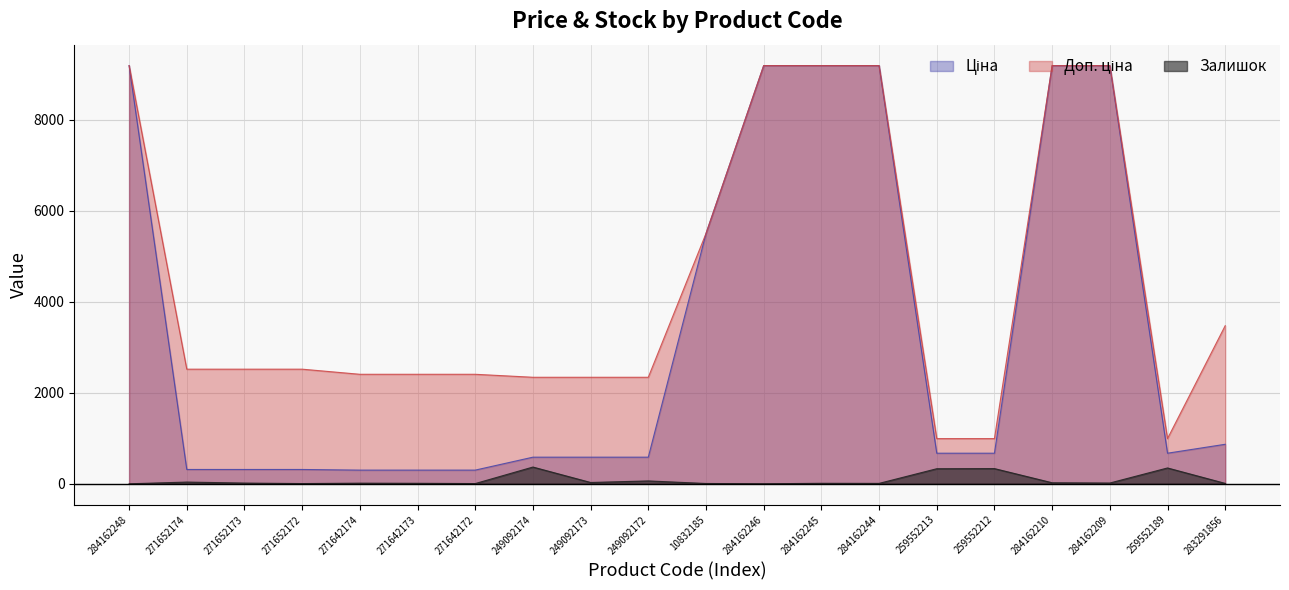

List the series in order of their peak value, lowest first.

Залишок, Ціна, Доп. ціна